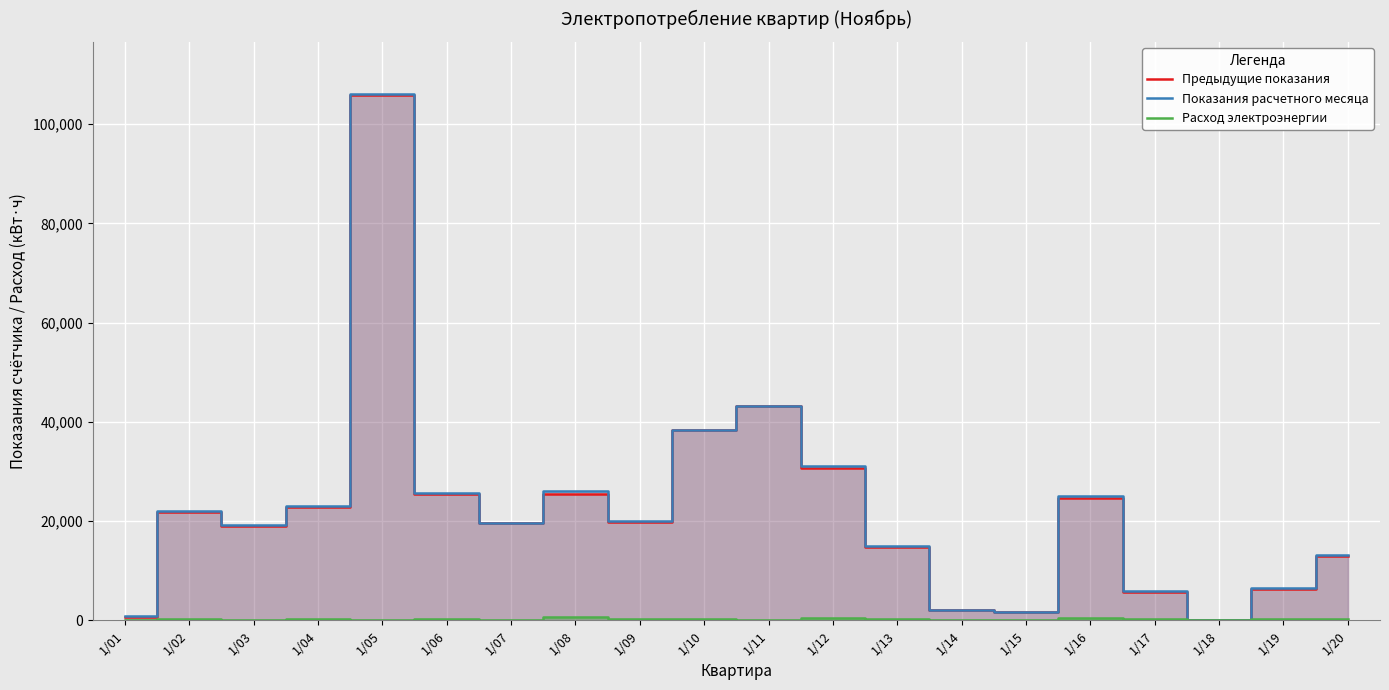

What is the value of the Показания расчетного месяца point at the 15th from the left?

1745